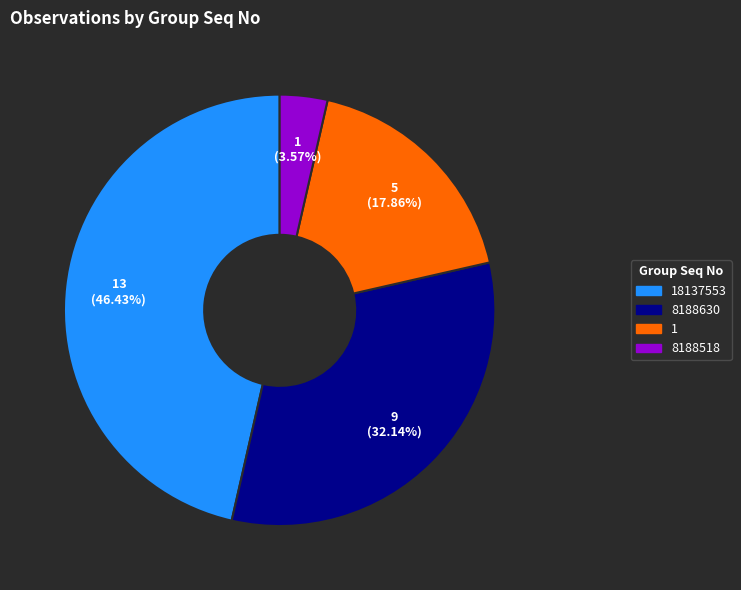

Is there a majority slice in this chart?

No